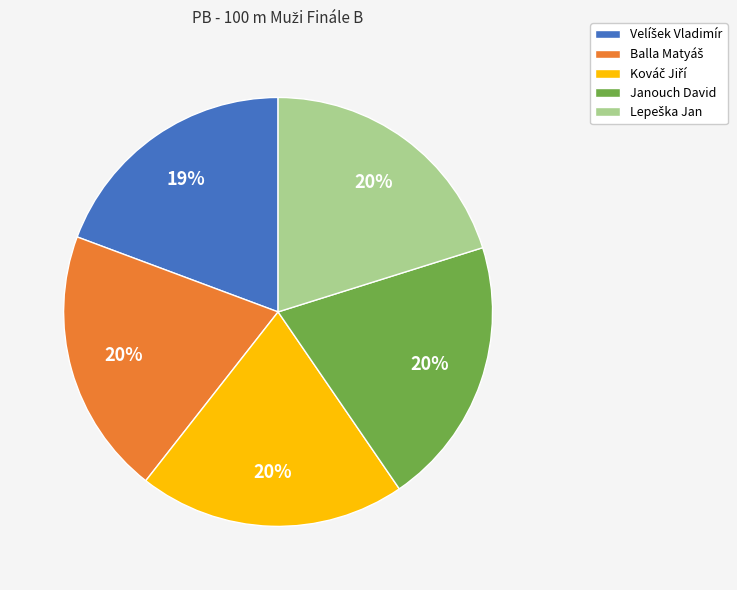

To the nearest percent, what is the difference between the largest and smallest slice percentages?

1%